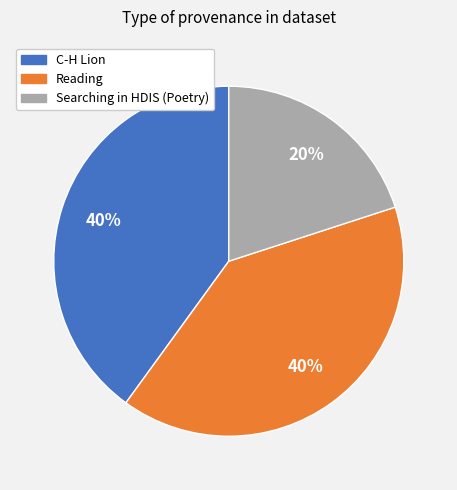

How many segments does this pie chart have?

3